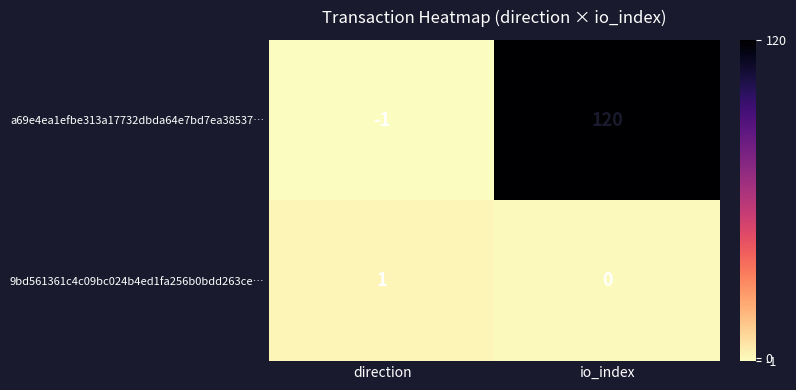

How many categories are shown in the chart?

2